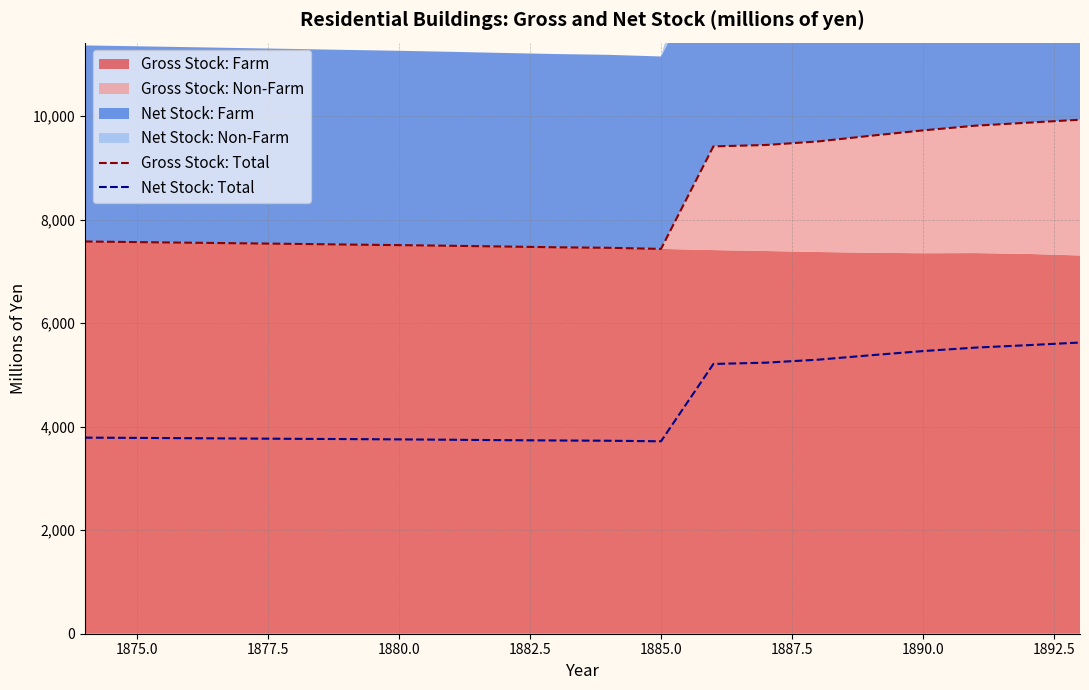

How many data points in Gross Stock: Total are less than 7565?

10